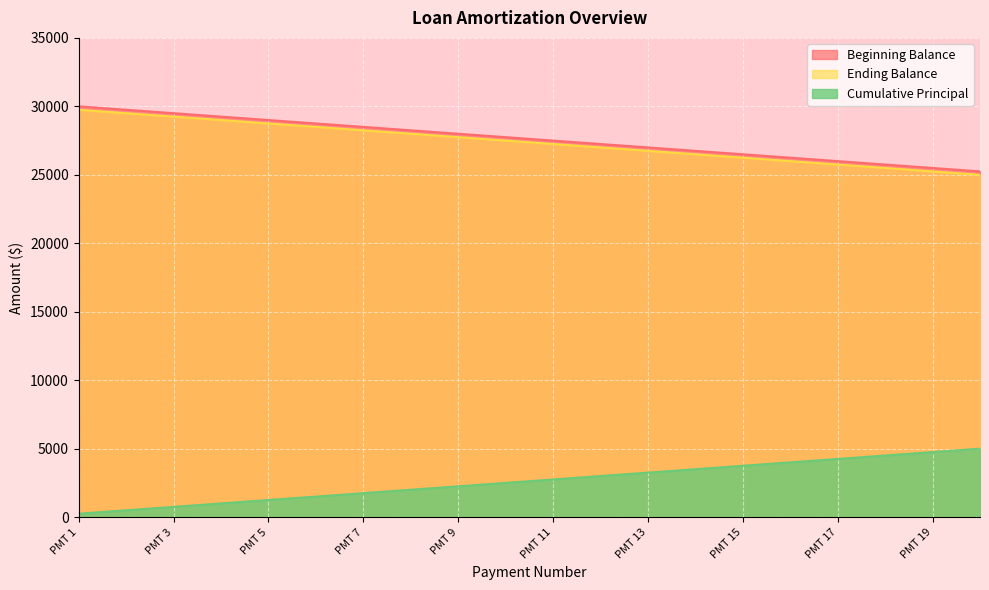

What is the difference between the Ending Balance values at PMT 8 and PMT 5?

750